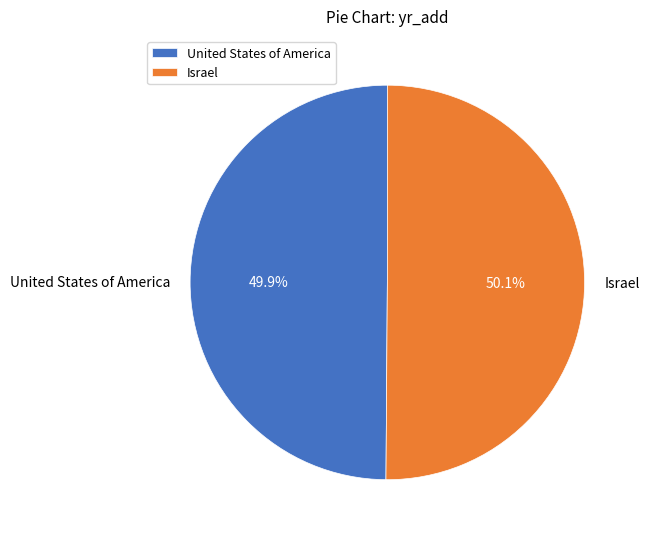

What percentage is the Israel slice, to the nearest percent?

50%